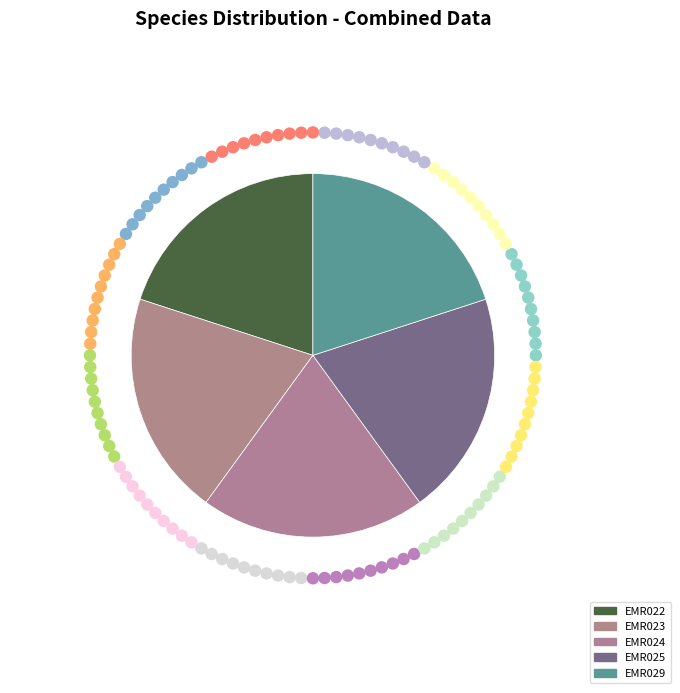

What percentage is the EMR022 slice, to the nearest percent?

20%